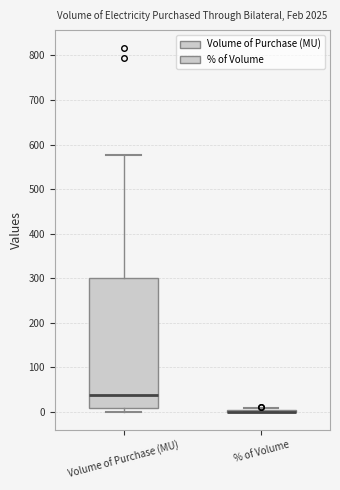

Reading left to right, transcribe this box plot: for each box, give where its median line is, the range the box spans, and where its two whiskers end, as read against the y-axis. The values are not printed on the chart, so give them approximately, as read against the axis.

Volume of Purchase (MU): median 40, box 10 to 300, whiskers 0 to 580
% of Volume: box collapsed to a line at 0, whiskers 0 to 10